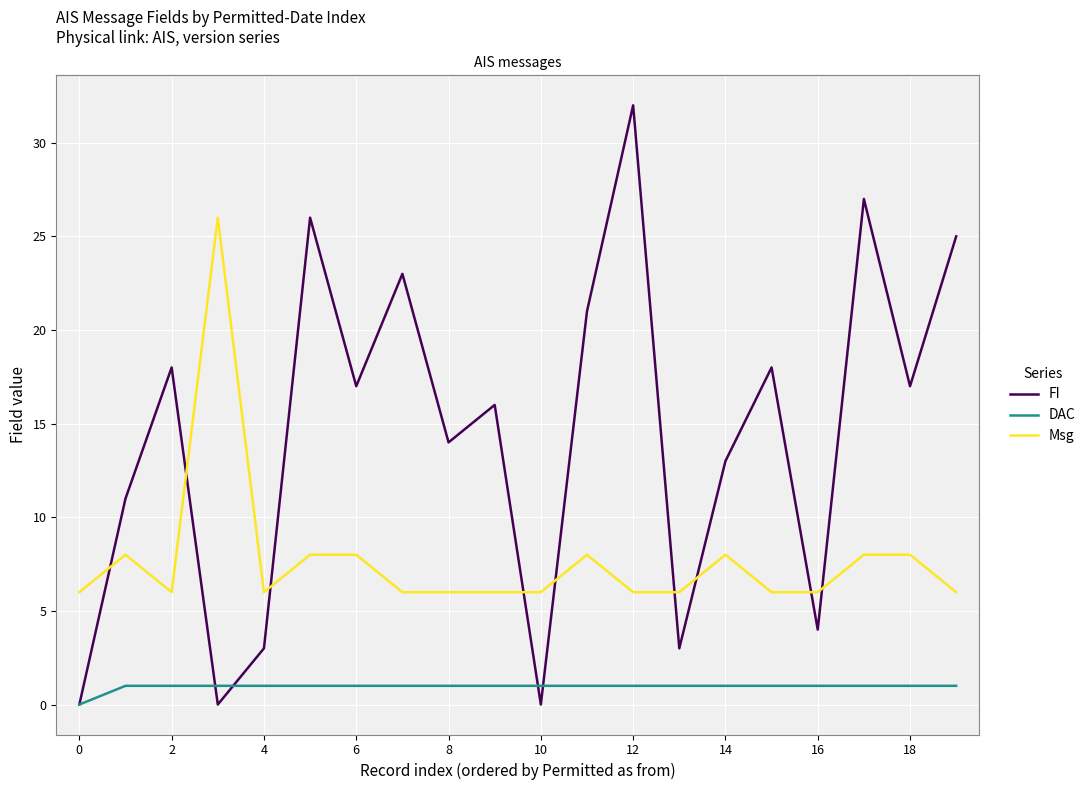

Which series changed the most between −2 and 4?

Msg